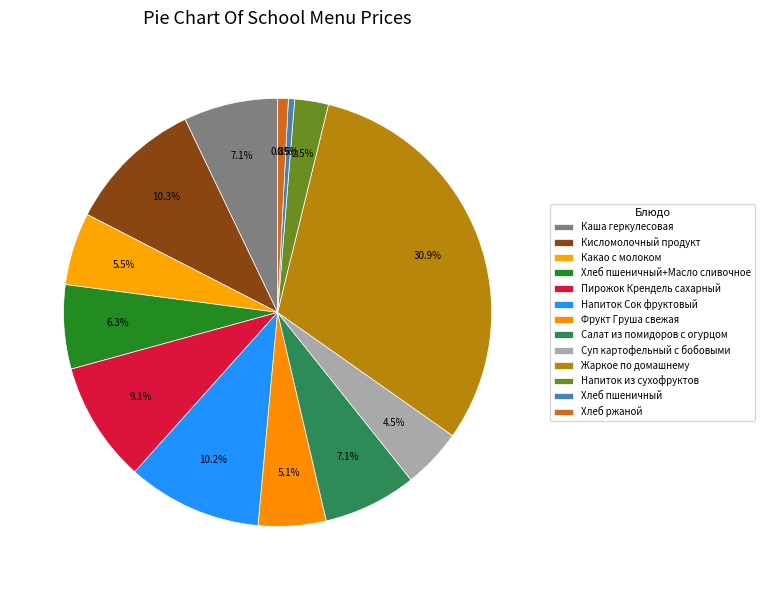

To the nearest percent, what percentage of the pie is Суп картофельный с бобовыми?

5%